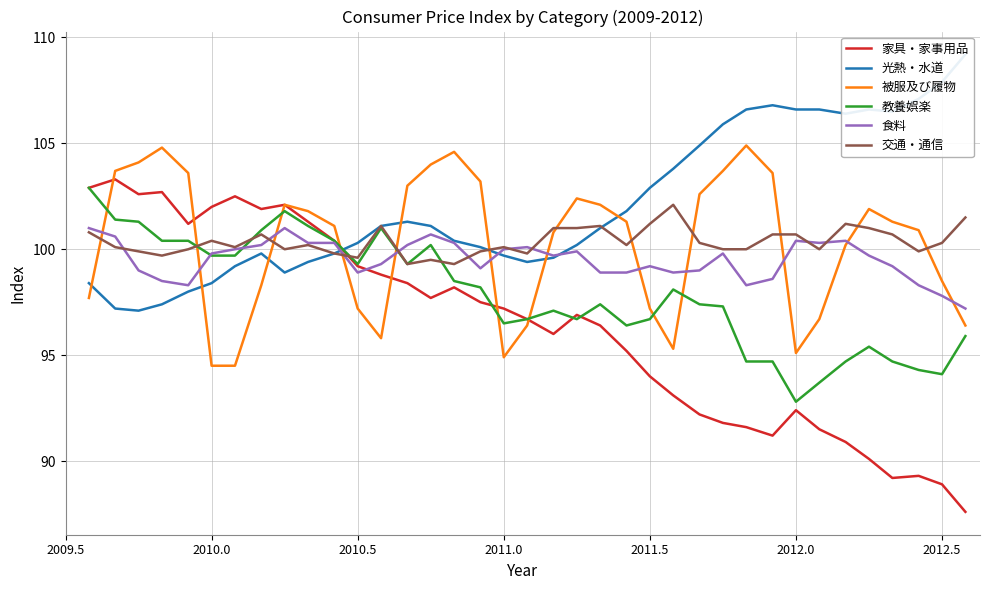

How many interior local peaks does the 被服及び履物 series have?

6